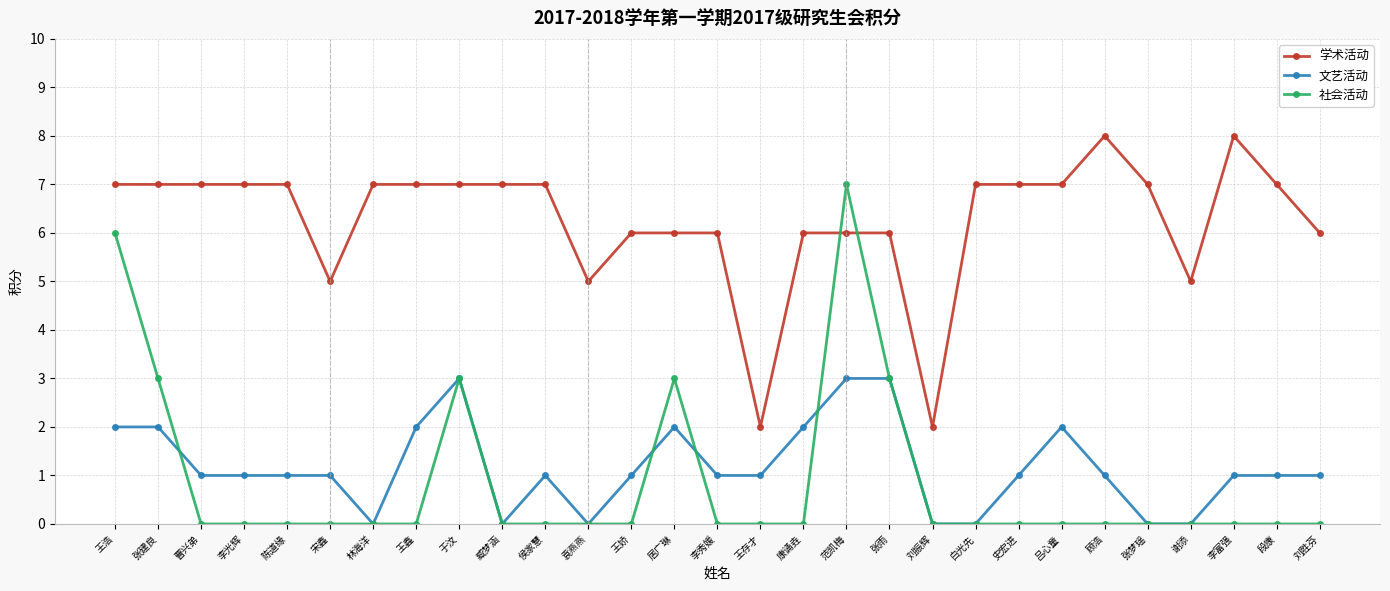

What position from the right is 刘振辉?

10